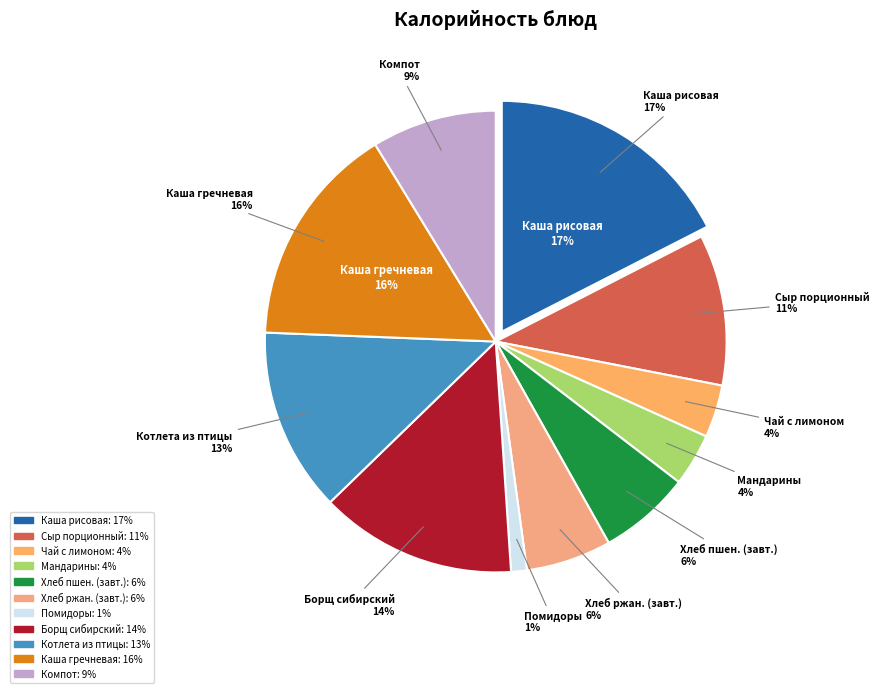

Does Каша рисовая вязкая с маслом represent more than half of the total?

No